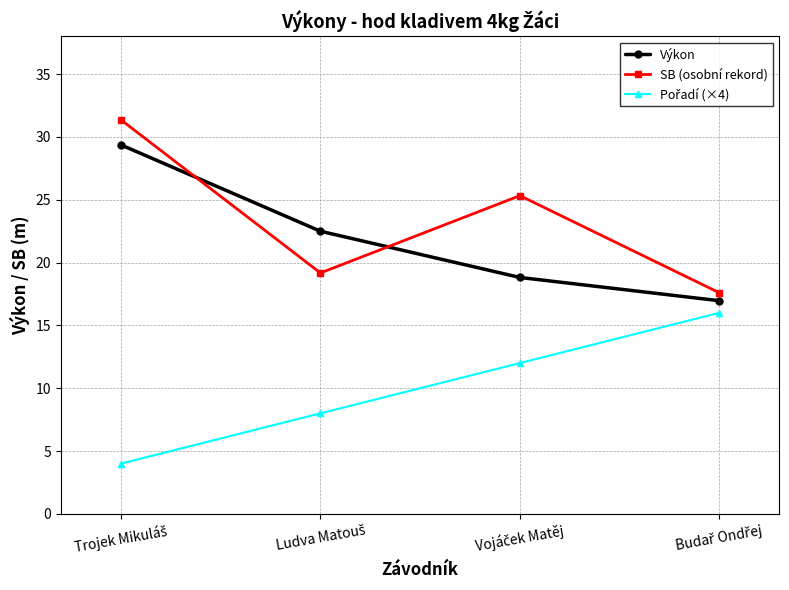

What is the sum of all SB (osobní rekord) values?

93.4